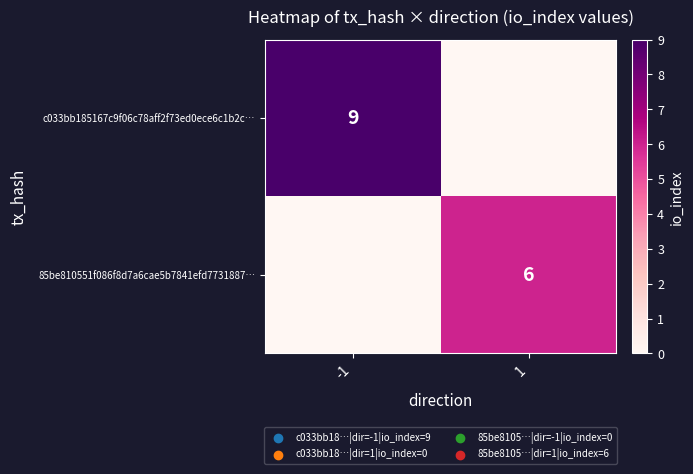

Which category has the highest value across all series?

-1